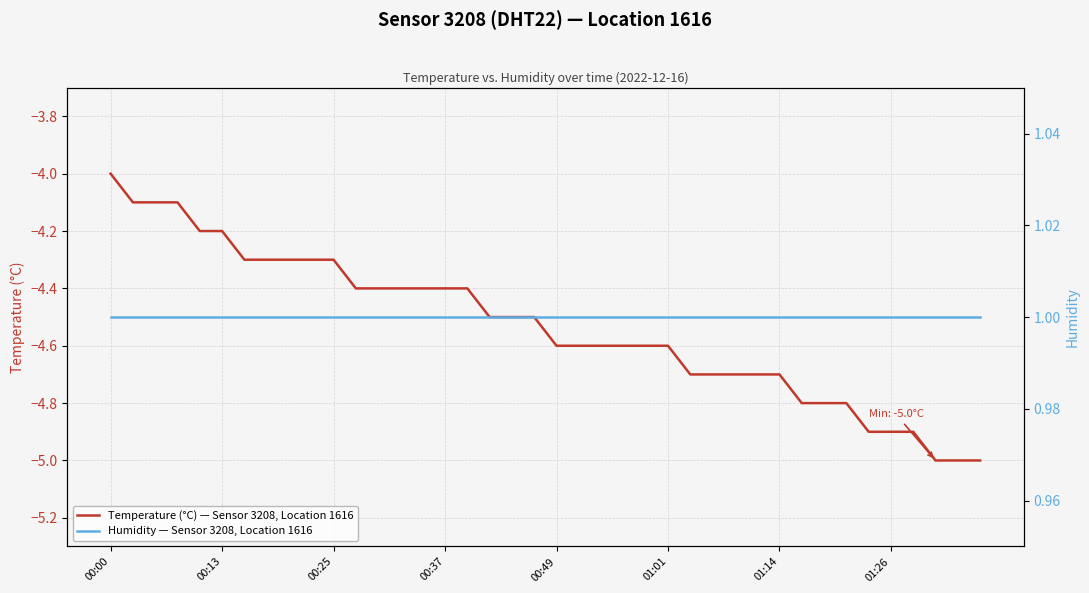

Which series has the widest spread of values?

Temperature (°C) — Sensor 3208, Location 1616